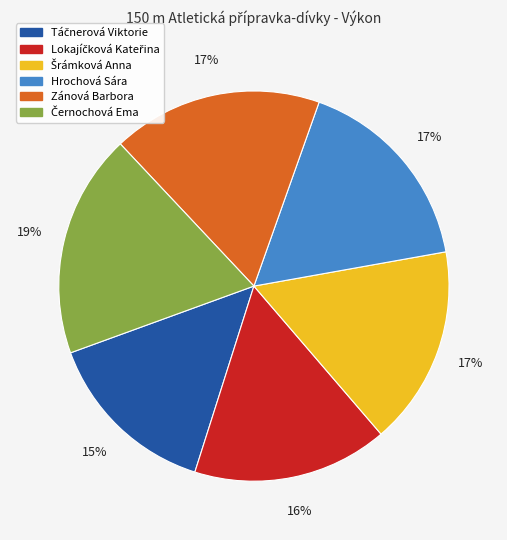

True or false: Zánová Barbora accounts for 17% of the total.

True